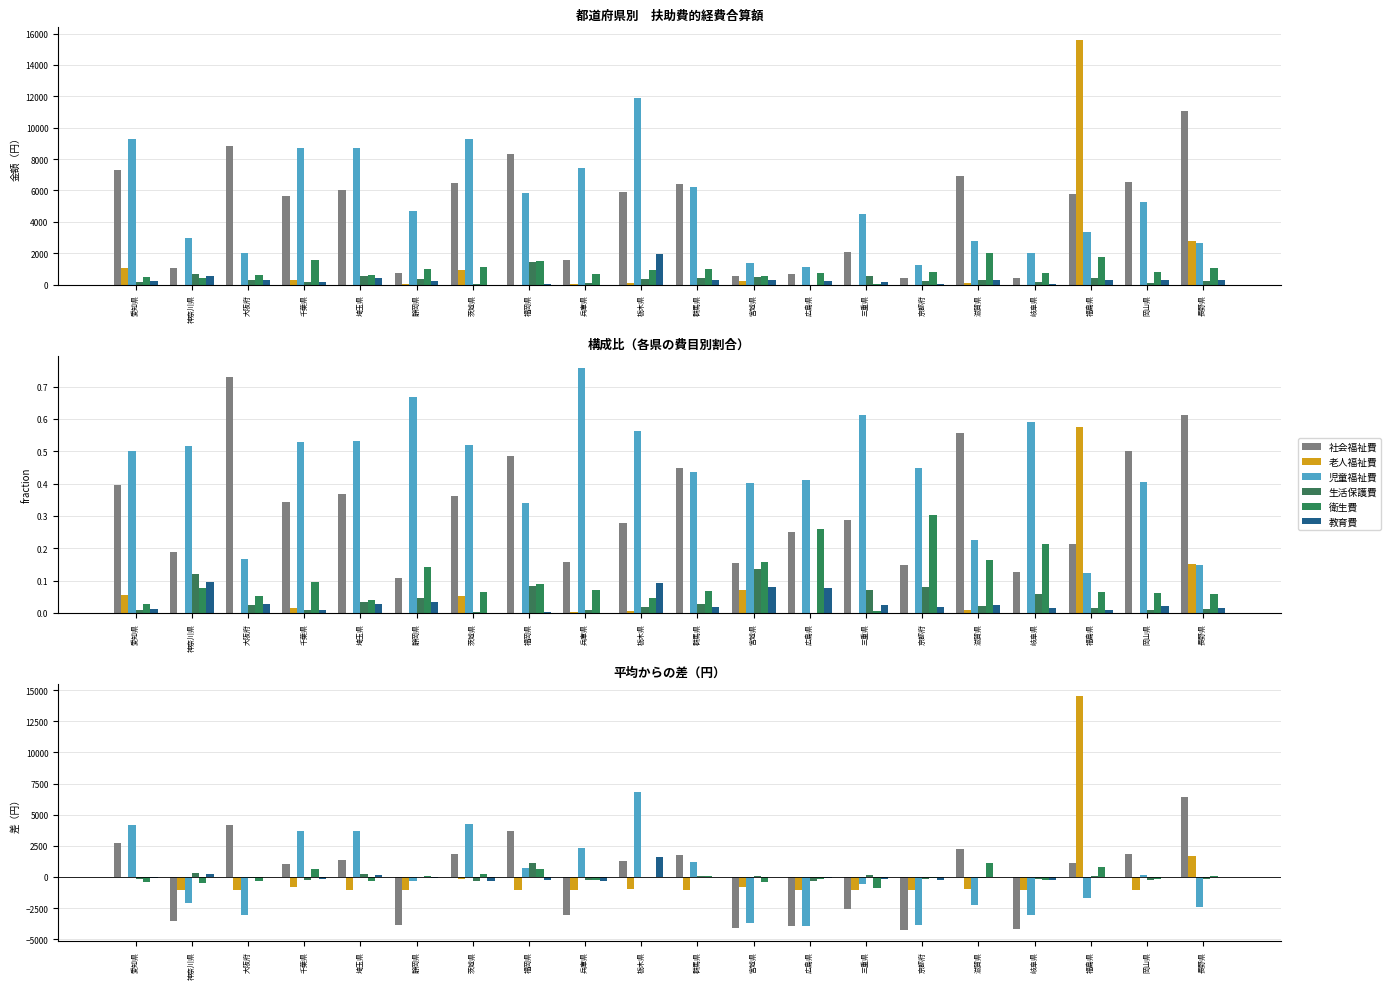

Which category has the highest value across all series?

福島県